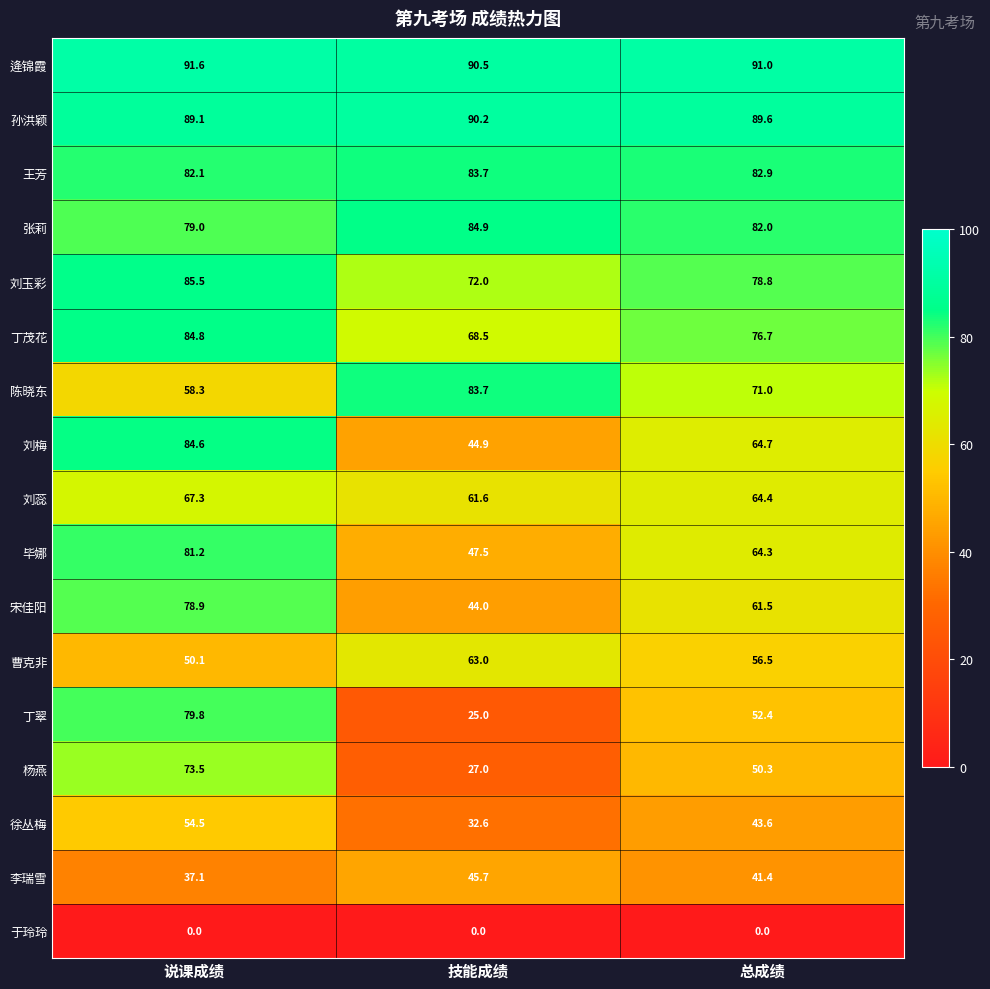

The 刘蕊 series shows 61.6 at 技能成绩. True or false?

True